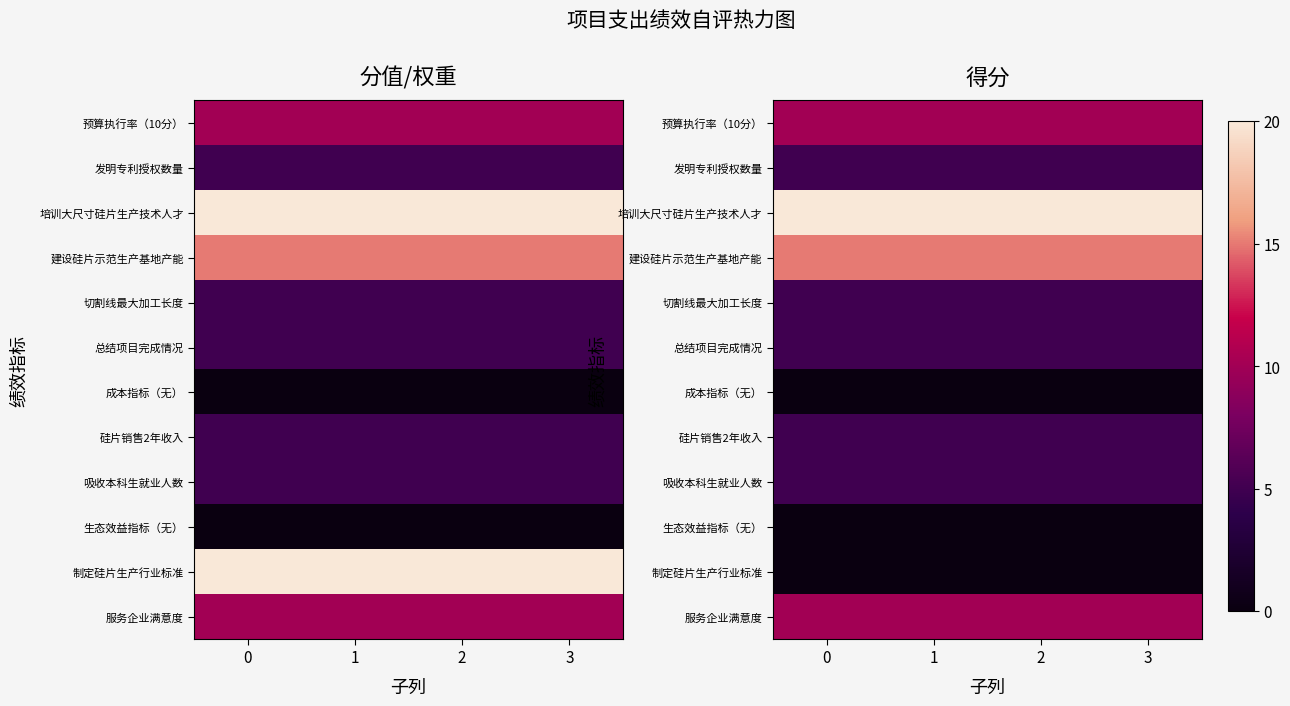

What is the spread (max minus min) of values at 1?

20